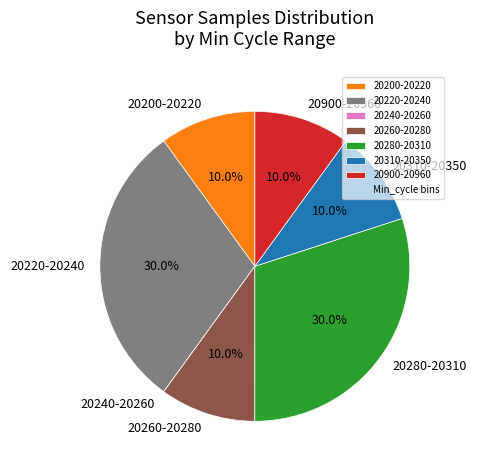

What is the ratio of the value at 20310-20350 to the value at 20260-20280?

1.0